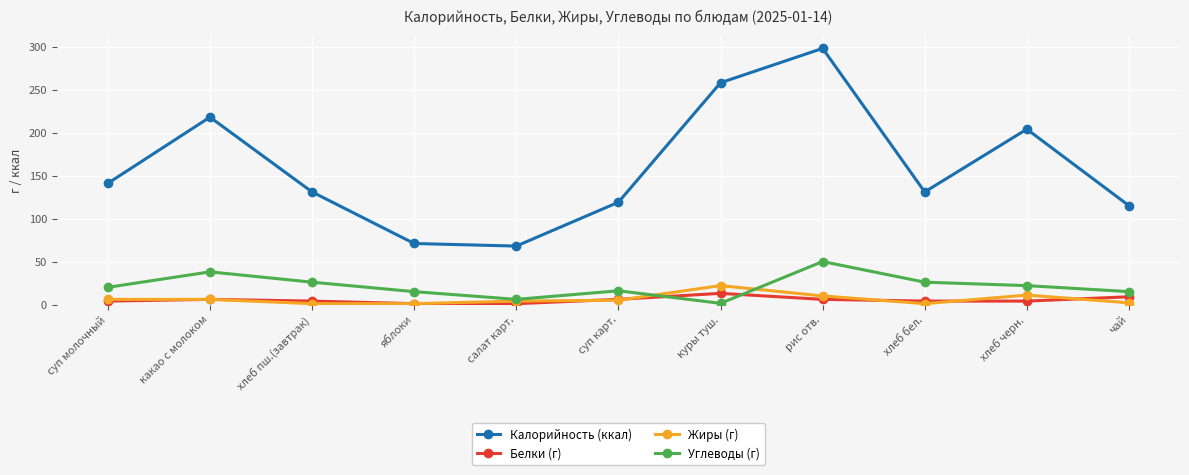

Count the number of categories in the chart.

11